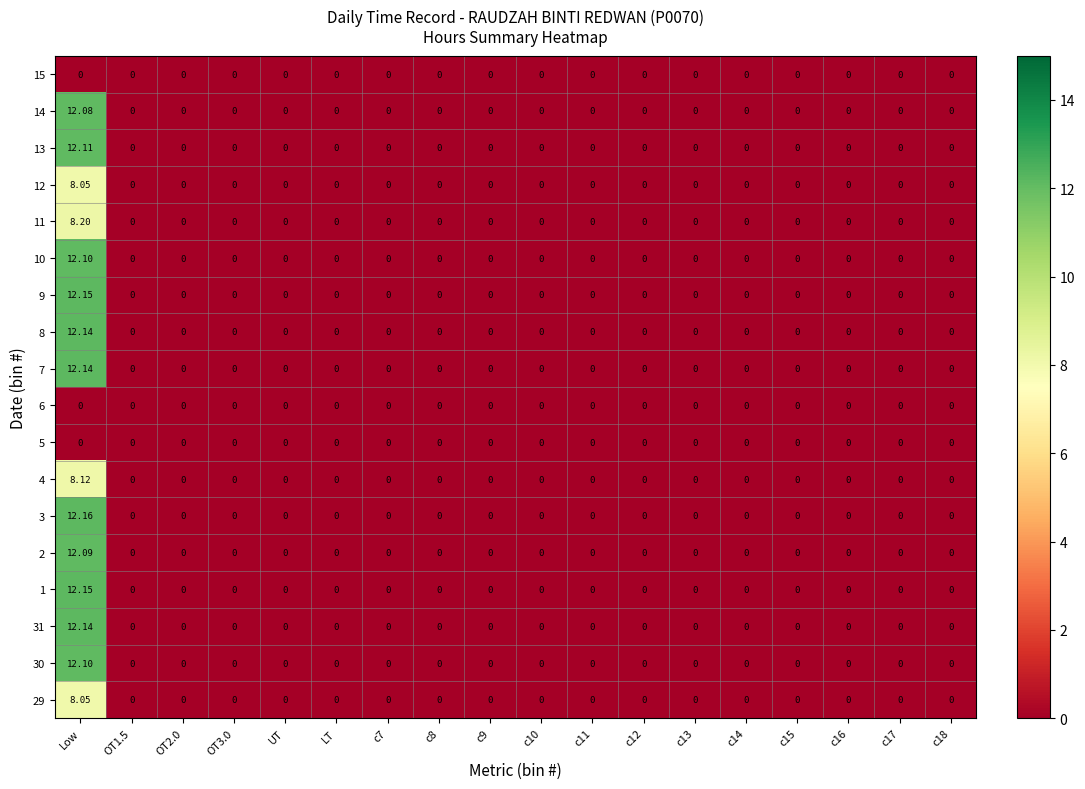

How many distinct data groups are displayed?

18